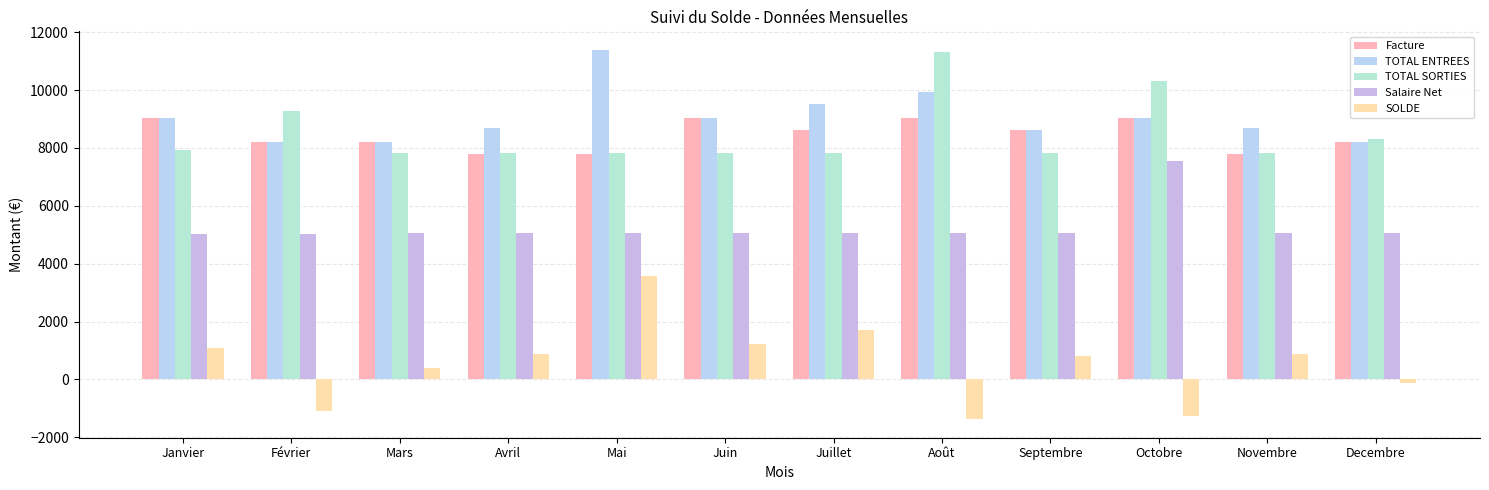

What is the difference between the maximum and minimum values in the TOTAL ENTREES series?

3186.0